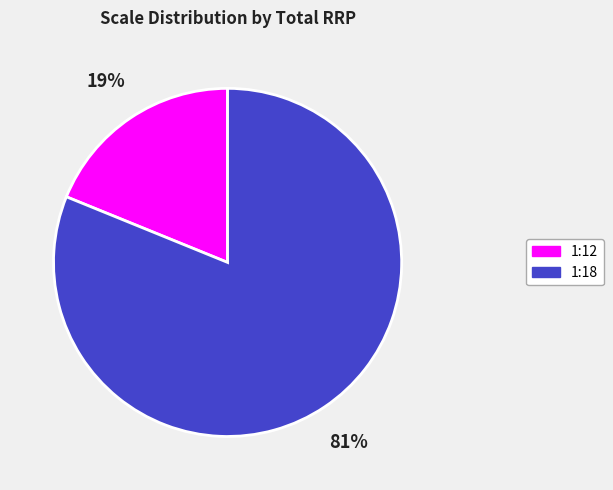

Combined, do 1:18 and 1:12 account for over 50%?

Yes